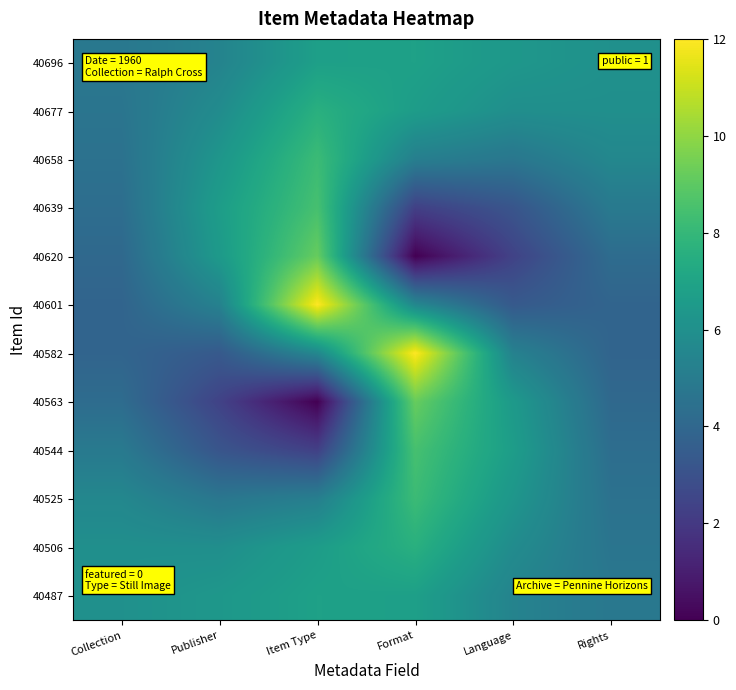

What is the difference between the highest and lowest values at Collection?

2.2